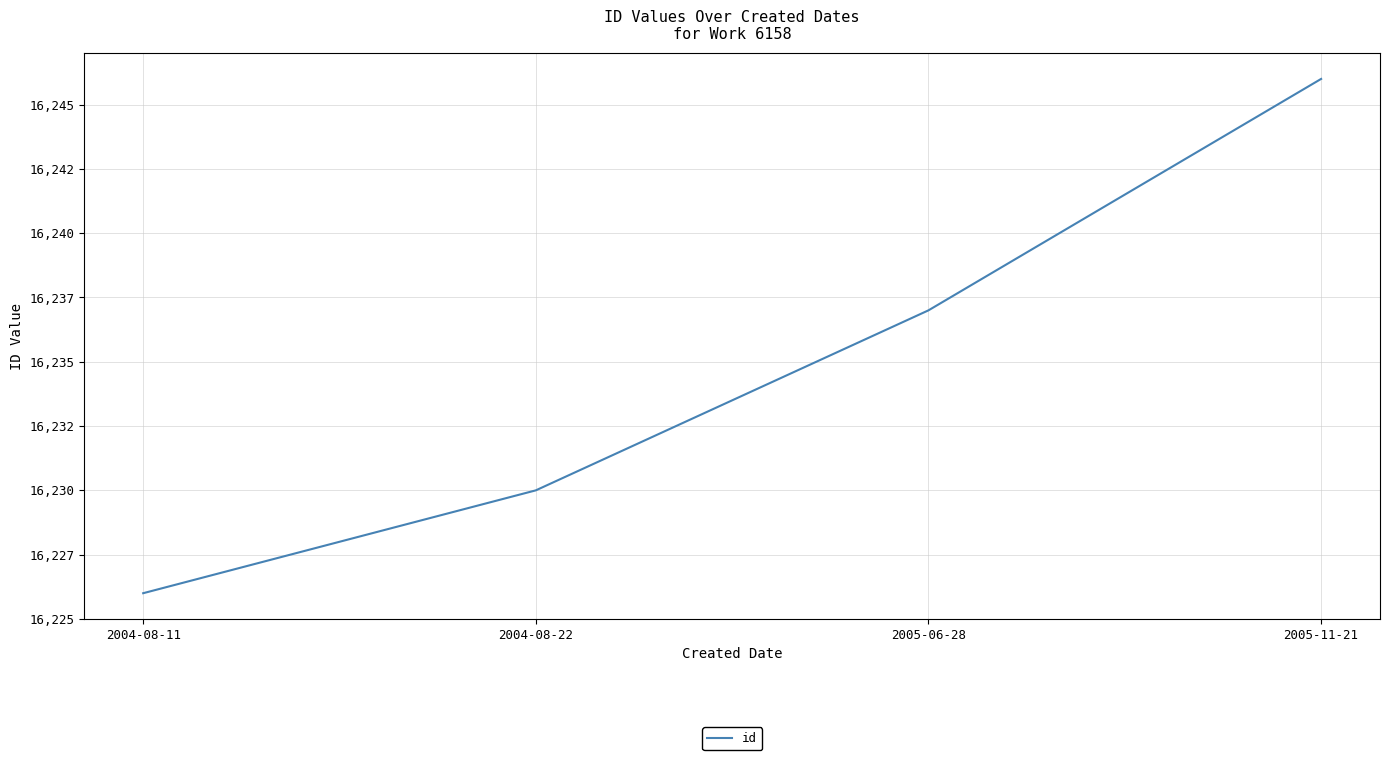

Is this an area chart (filled region under the line)?

No